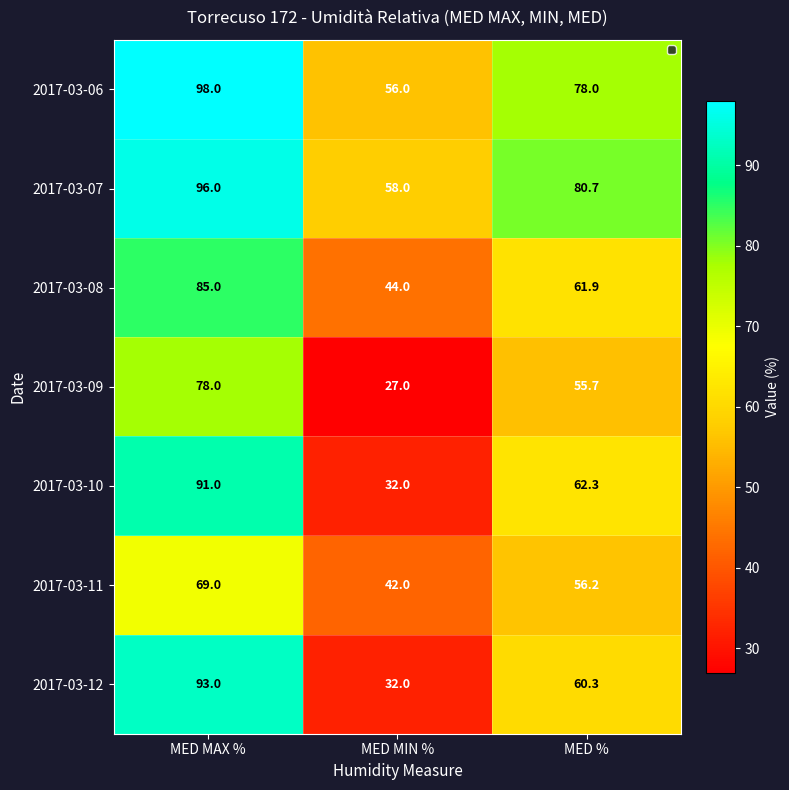

List the series in order of their peak value, highest first.

2017-03-06, 2017-03-07, 2017-03-12, 2017-03-10, 2017-03-08, 2017-03-09, 2017-03-11